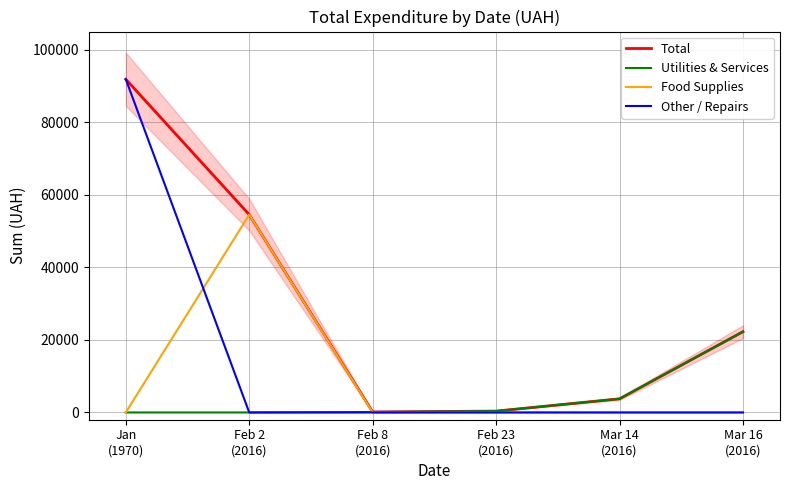

The value of Other / Repairs at Mar 14
(2016) is 0.0. True or false?

True